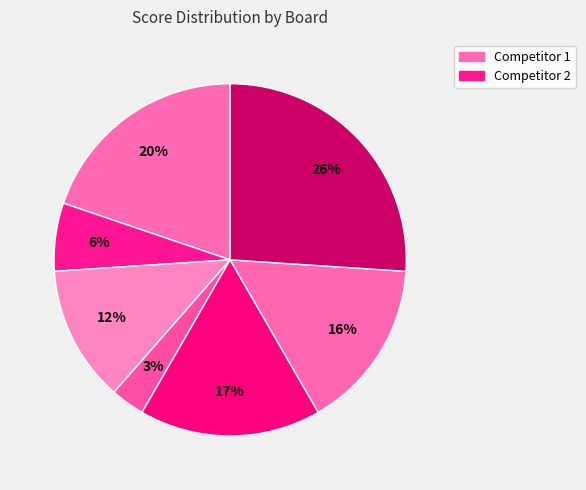

How many segments does this pie chart have?

7